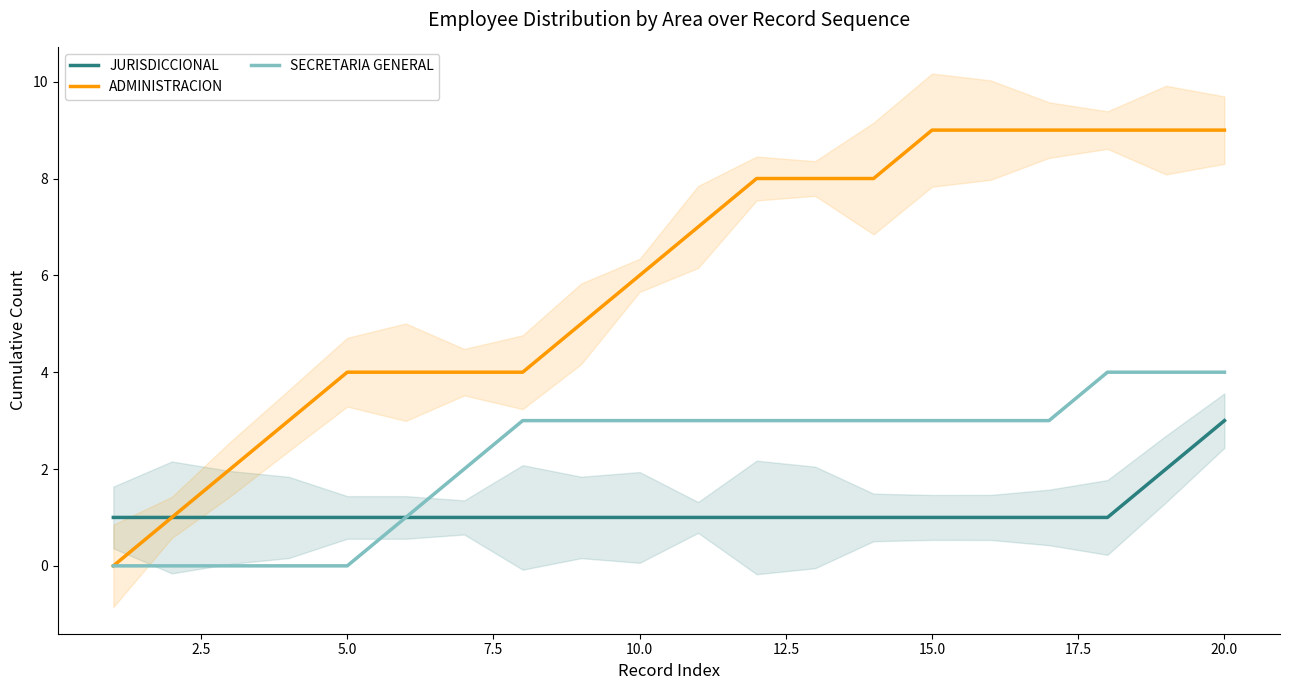

Which series reaches the minimum Y coordinate?

ADMINISTRACION